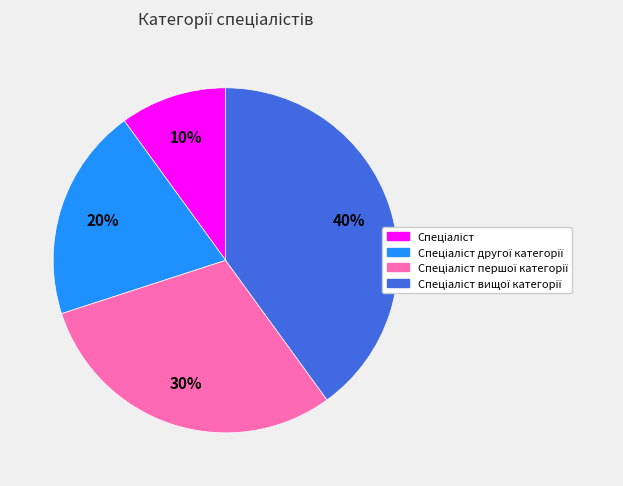

How many segments does this pie chart have?

4